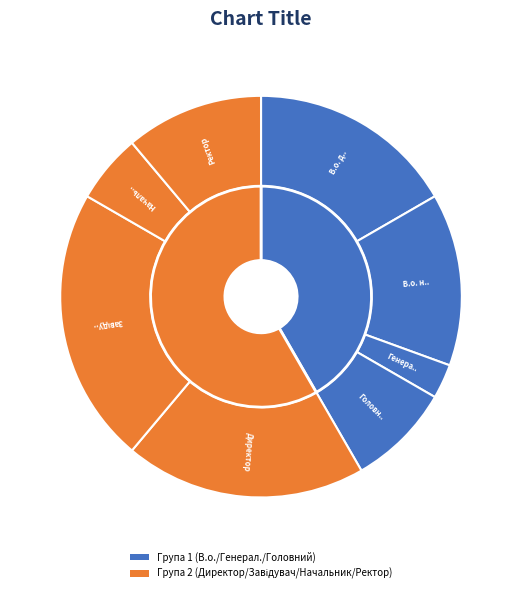

What percentage is the Директор slice, to the nearest percent?

19%